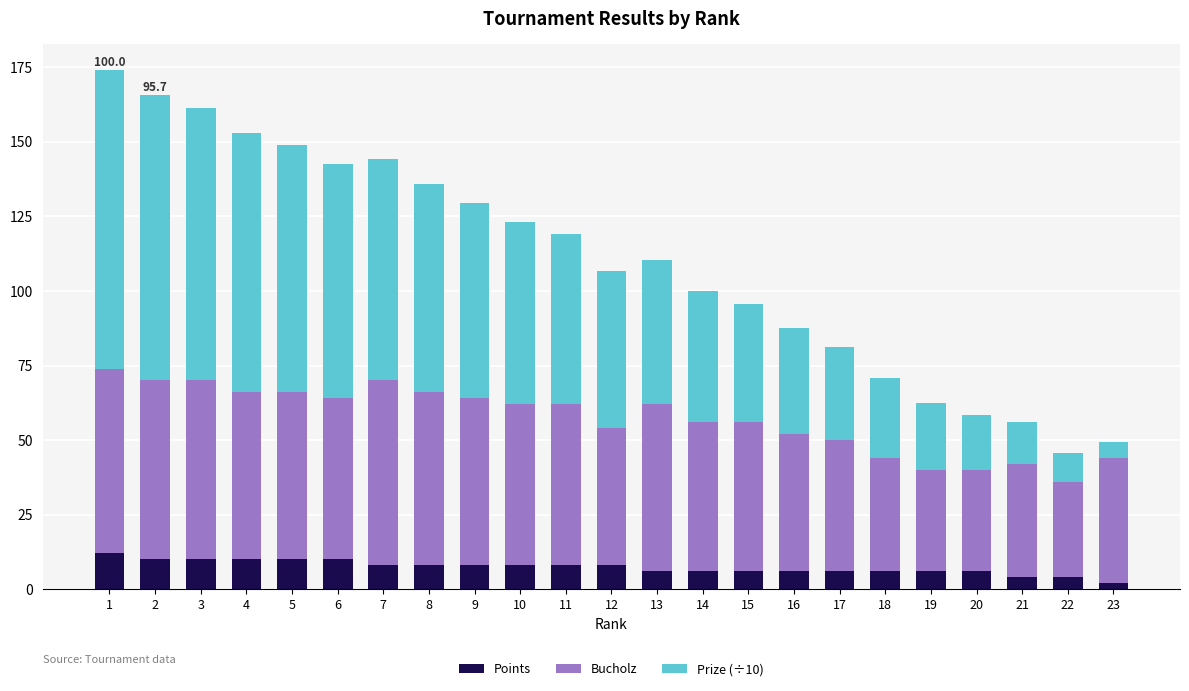

What is the sum of all Points values?

168.0